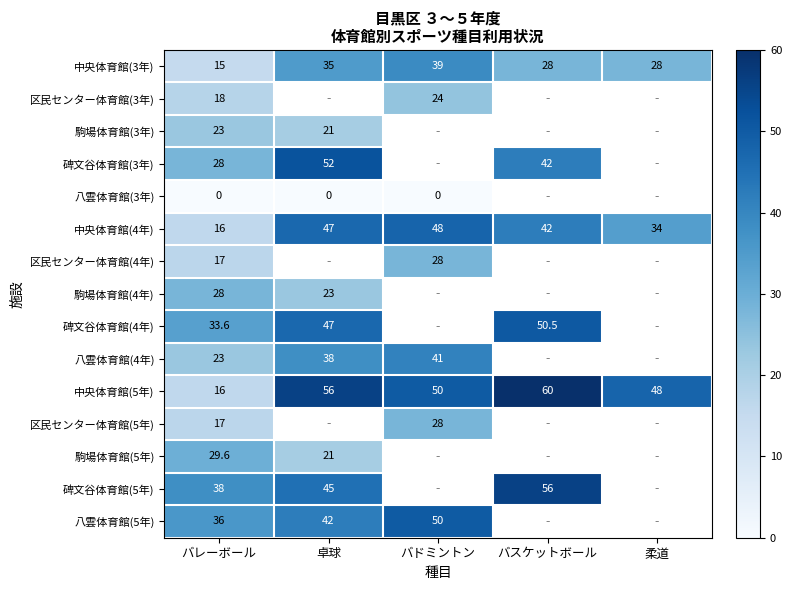

At which category is the sum across all series the highest?

バレーボール